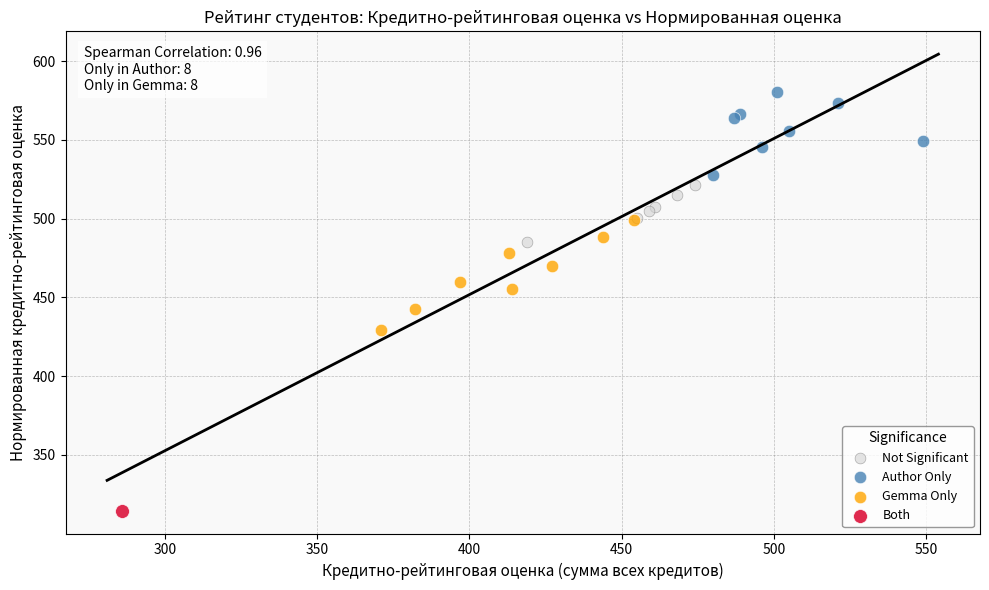

What are all the series names shown in the legend?

Not Significant, Author Only, Gemma Only, Both